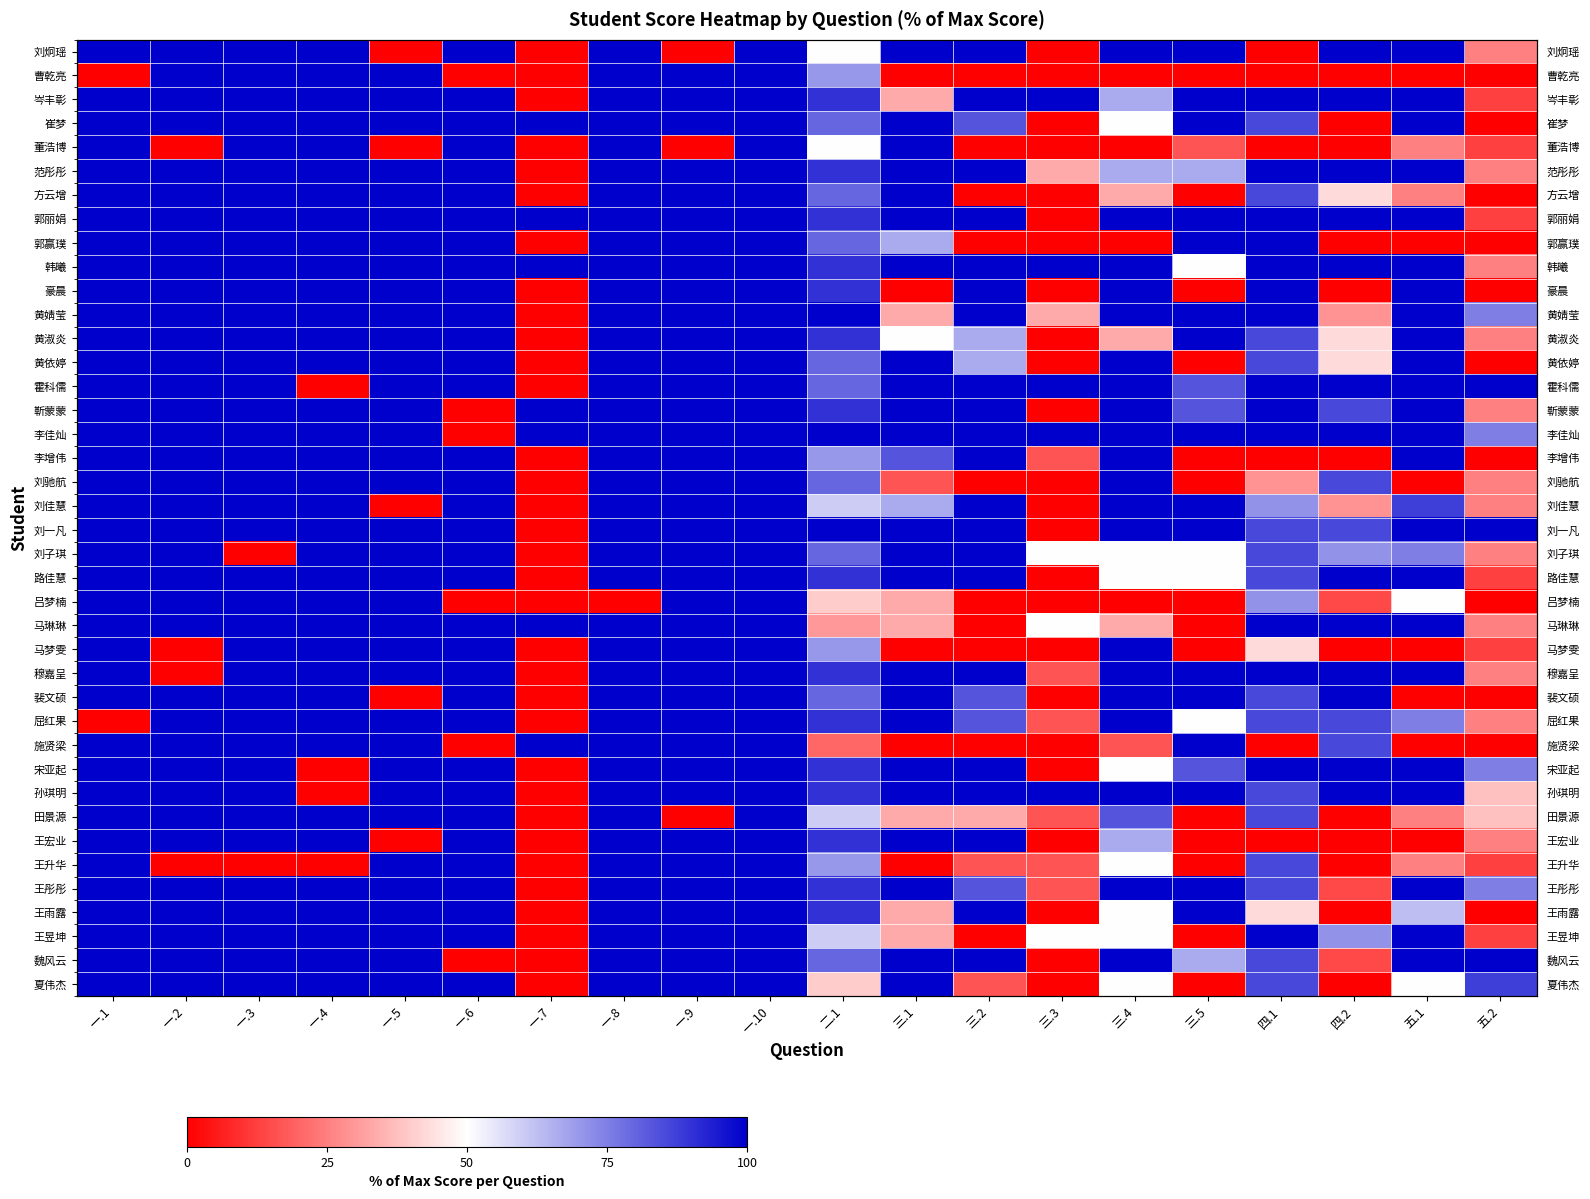

What is the sum of the 屈红果 values at 一.2 and 一.10?

200.0